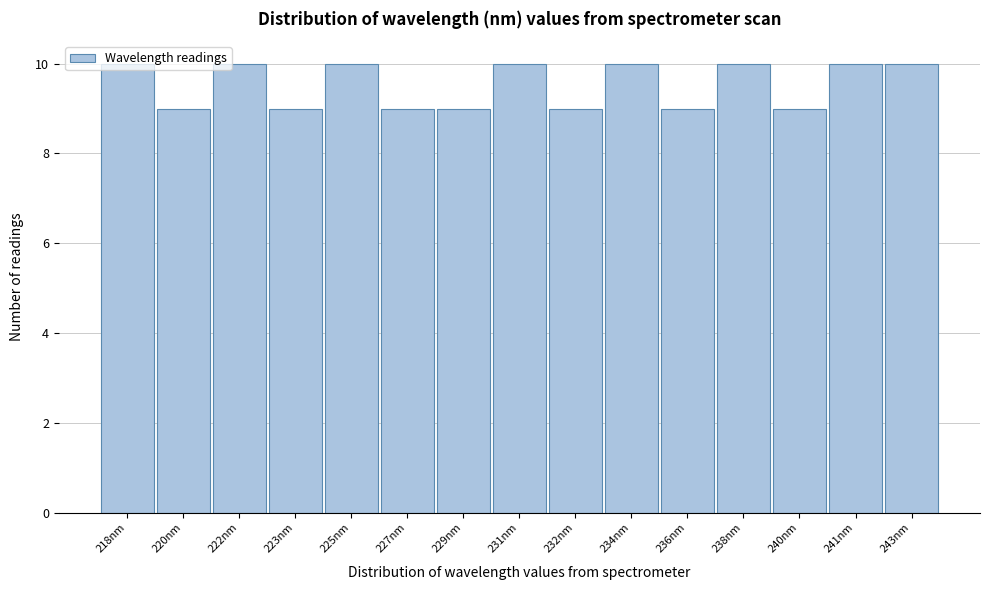

What is the label of the 5th bar from the left?

225nm